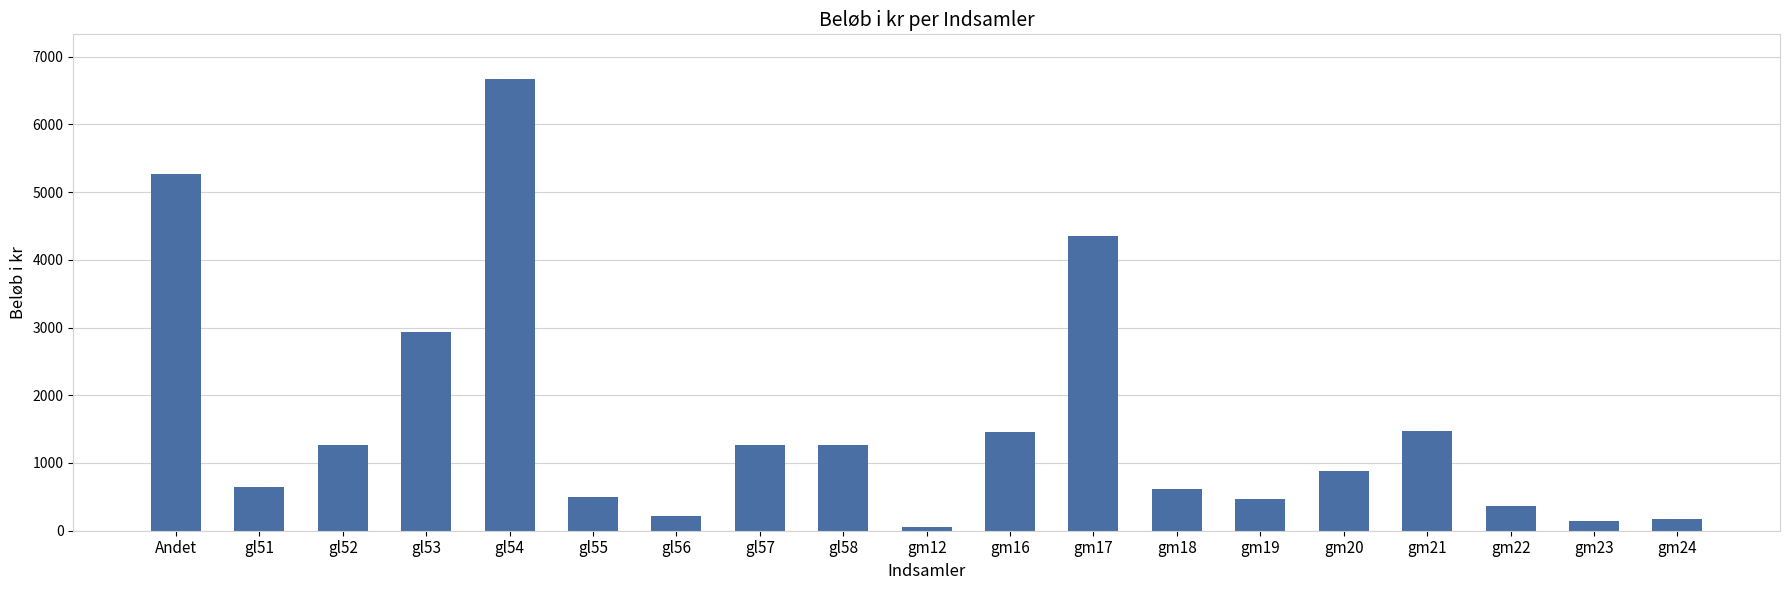

The chart shows a value of 876 at gm16. True or false?

False